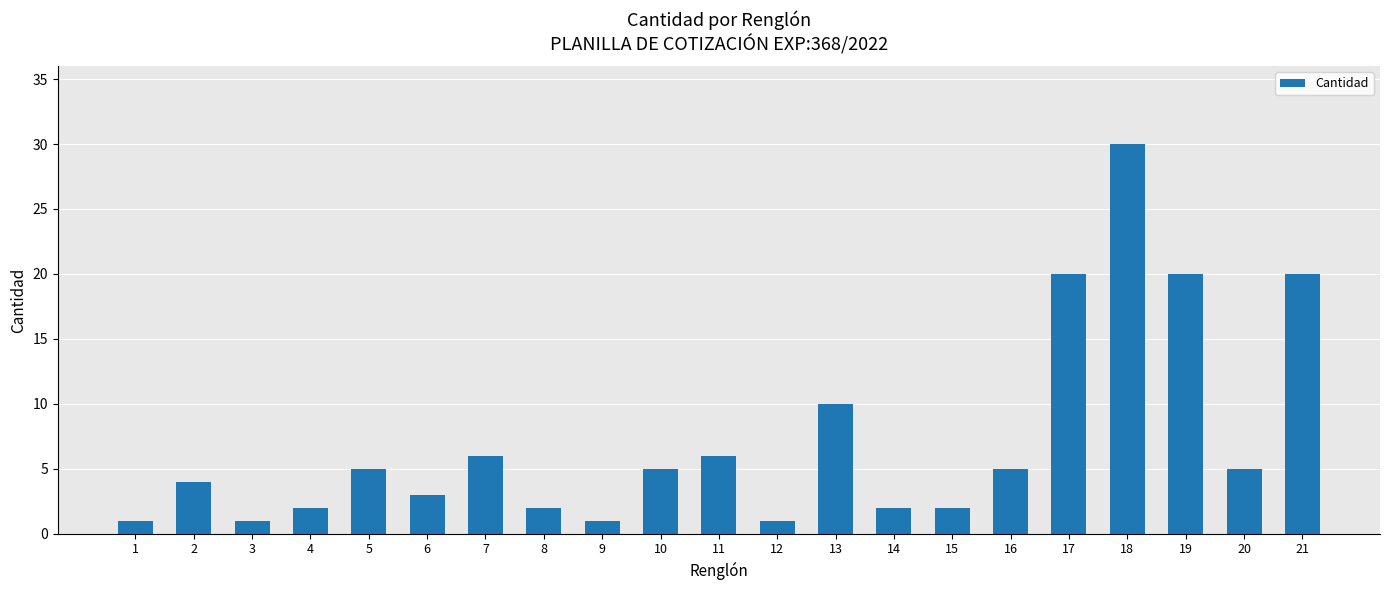

What value does the data have at 18, to the nearest 10?

30